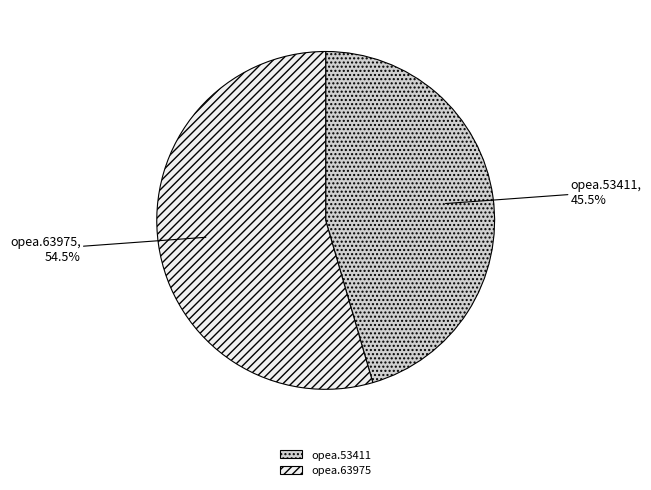

Between opea.63975 and opea.53411, which is larger?

opea.63975